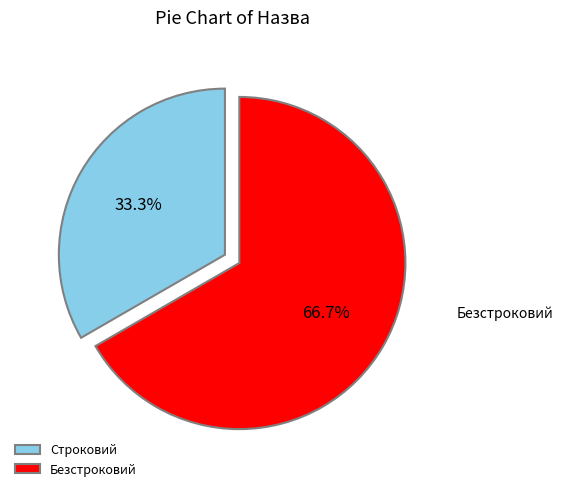

To the nearest percent, what is the difference between the Строковий and Безстроковий slice percentages?

33%